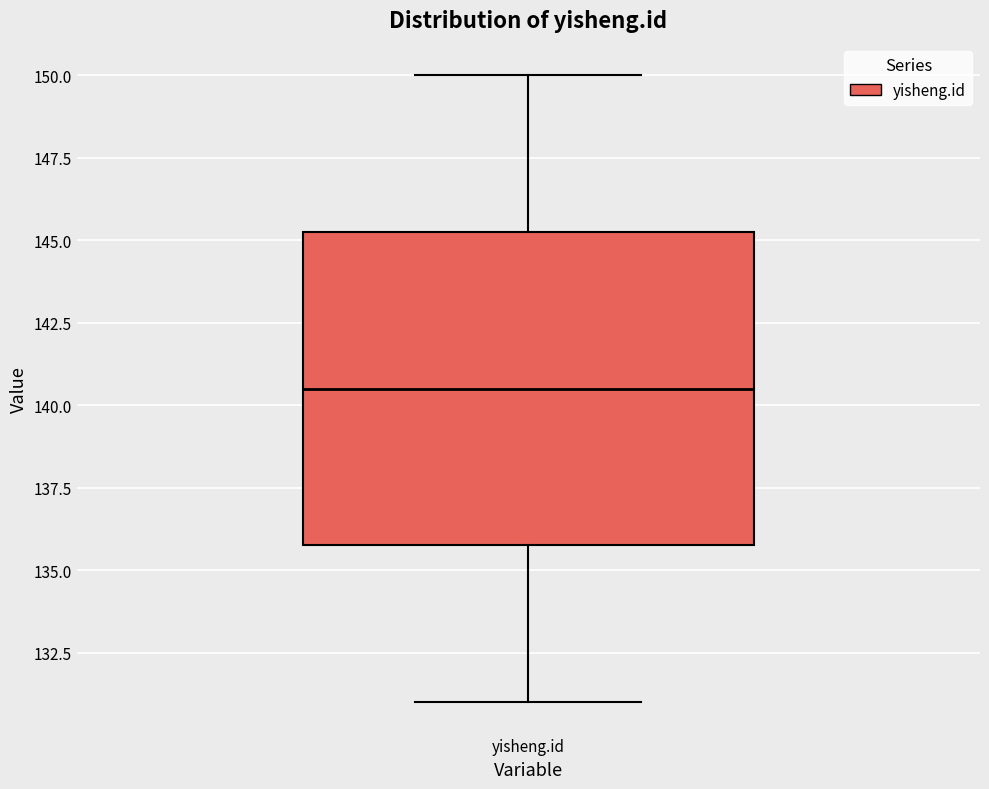

Where does the median line of the box for yisheng.id sit on the y-axis? The values are not printed on the chart, so give them approximately, as read against the axis.

140.5